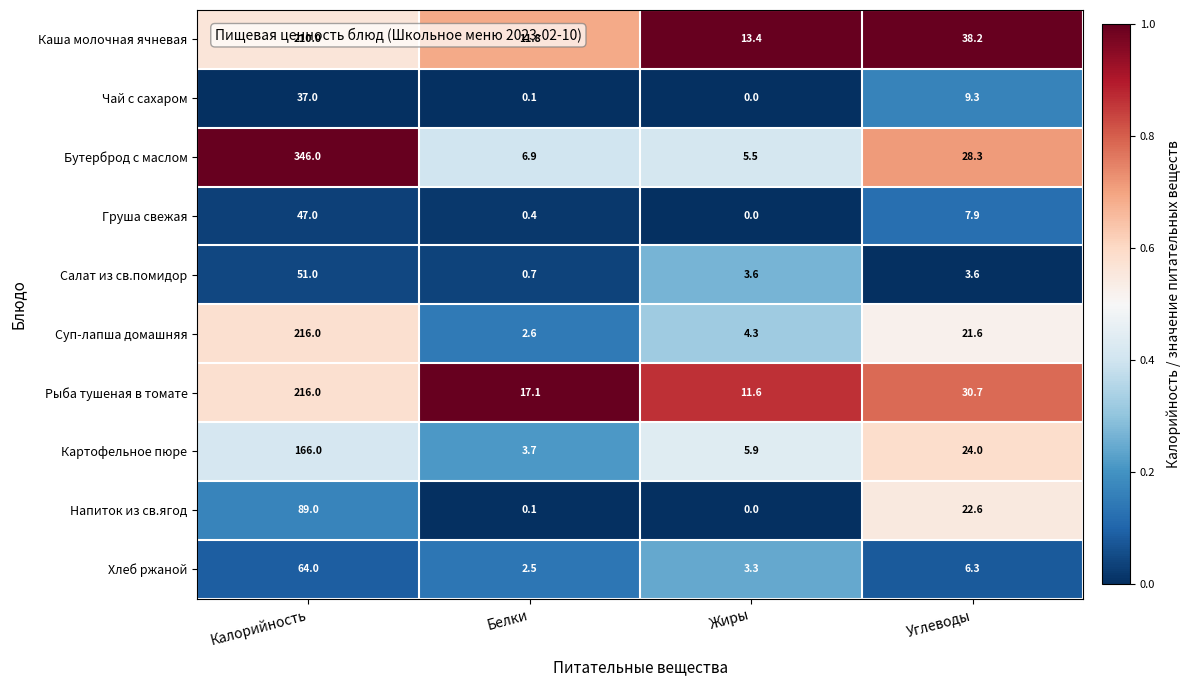

Which series has the widest spread of values?

Бутерброд с маслом